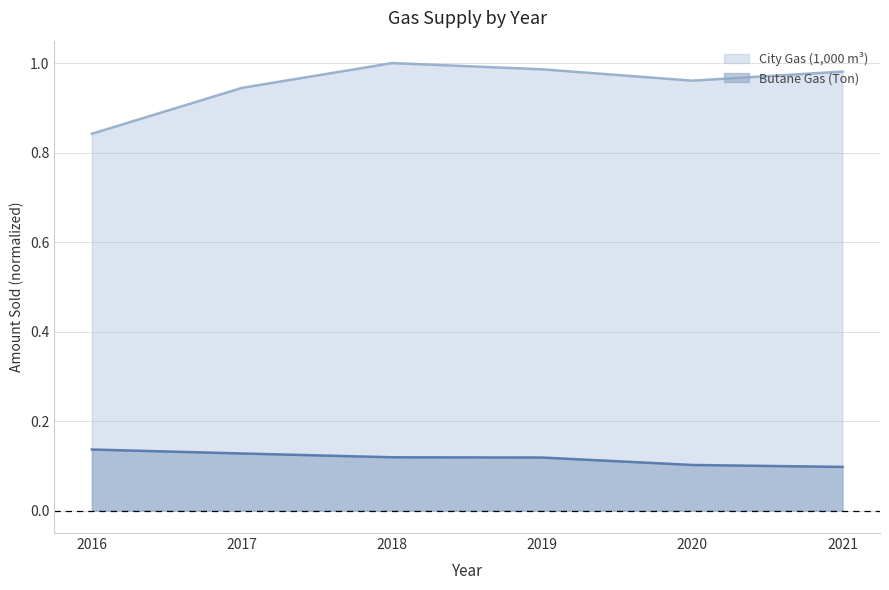

At which category does City Gas (1,000 m³) reach its first local peak?

2018